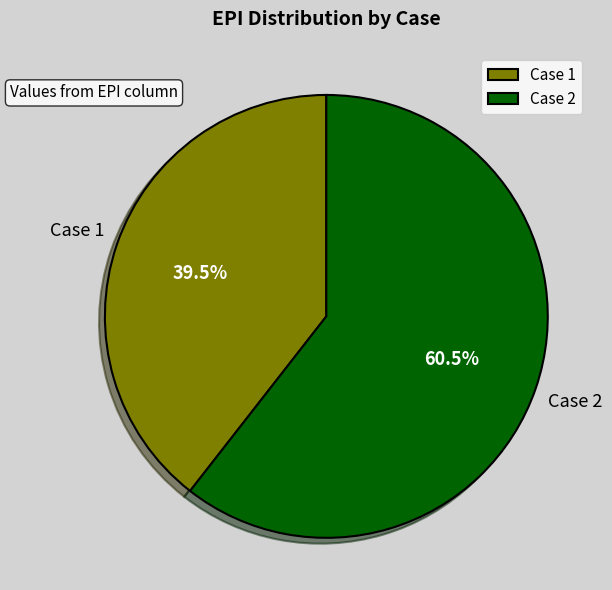

To the nearest percent, what is the difference between the Case 1 and Case 2 slice percentages?

21%